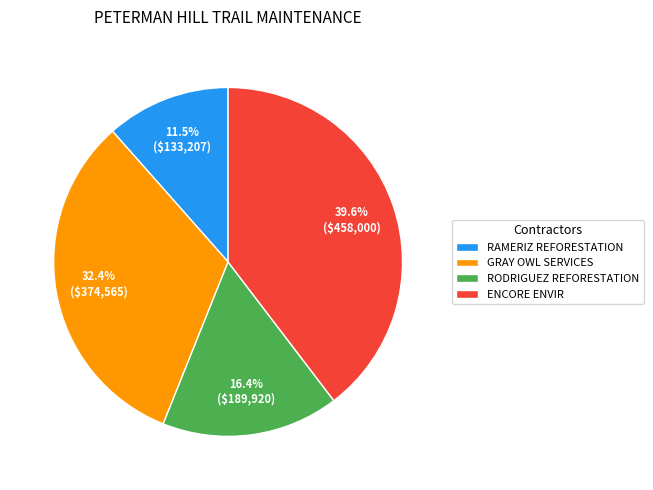

Is it true that GRAY OWL SERVICES is 38% of the pie?

False